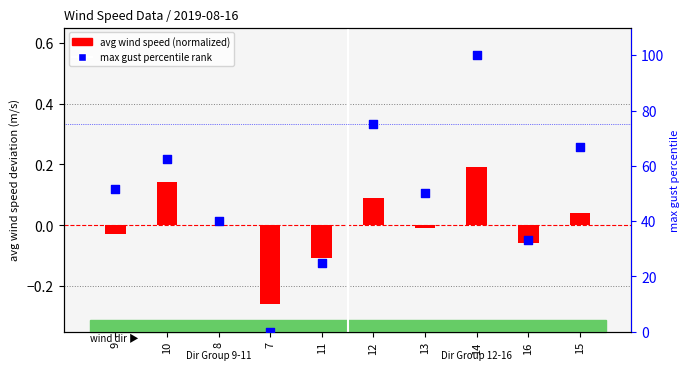

Is the value of max gust percentile rank at 7 greater than the value of avg wind speed (normalized) at 15?

No